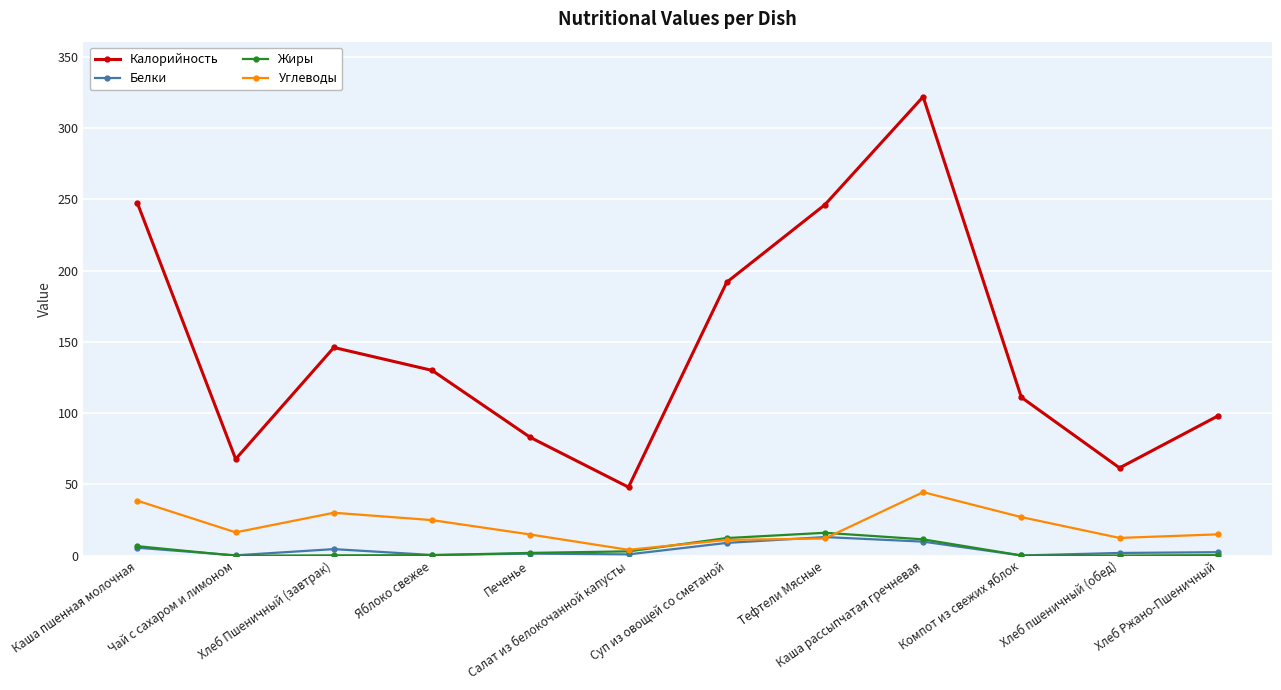

What is the difference between the Углеводы values at Каша пшенная молочная and Каша рассыпчатая гречневая?

6.0